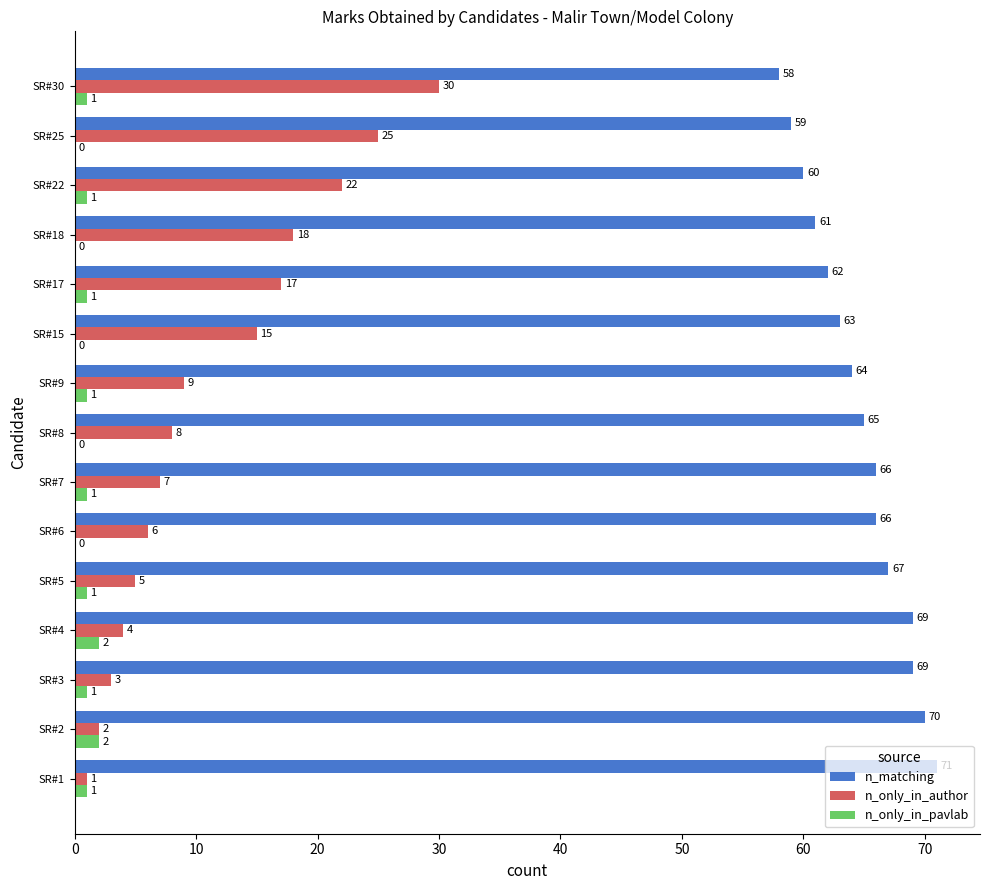

Where is n_only_in_author nearest to the value 15?

SR#15